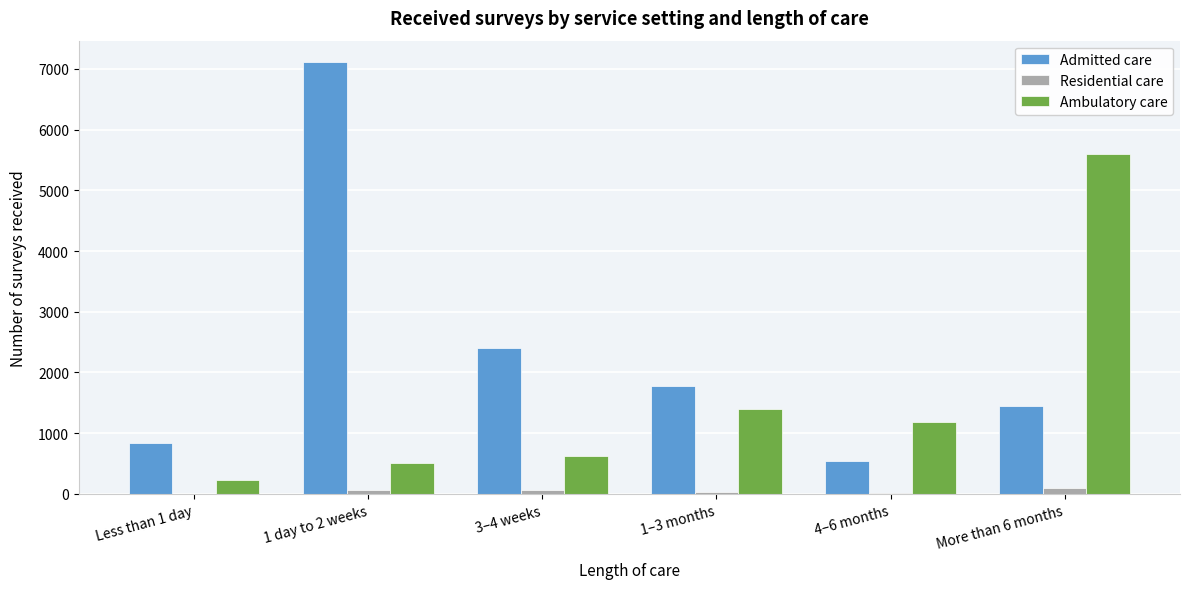

Between 3–4 weeks and 4–6 months, which series saw the biggest shift?

Admitted care